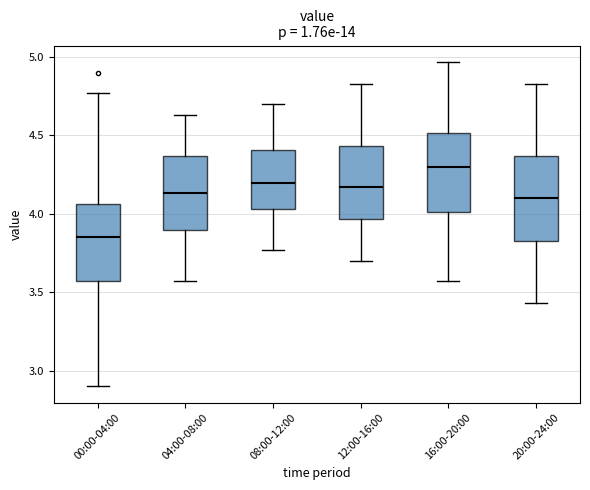

Which box has the highest median line?

16:00-20:00